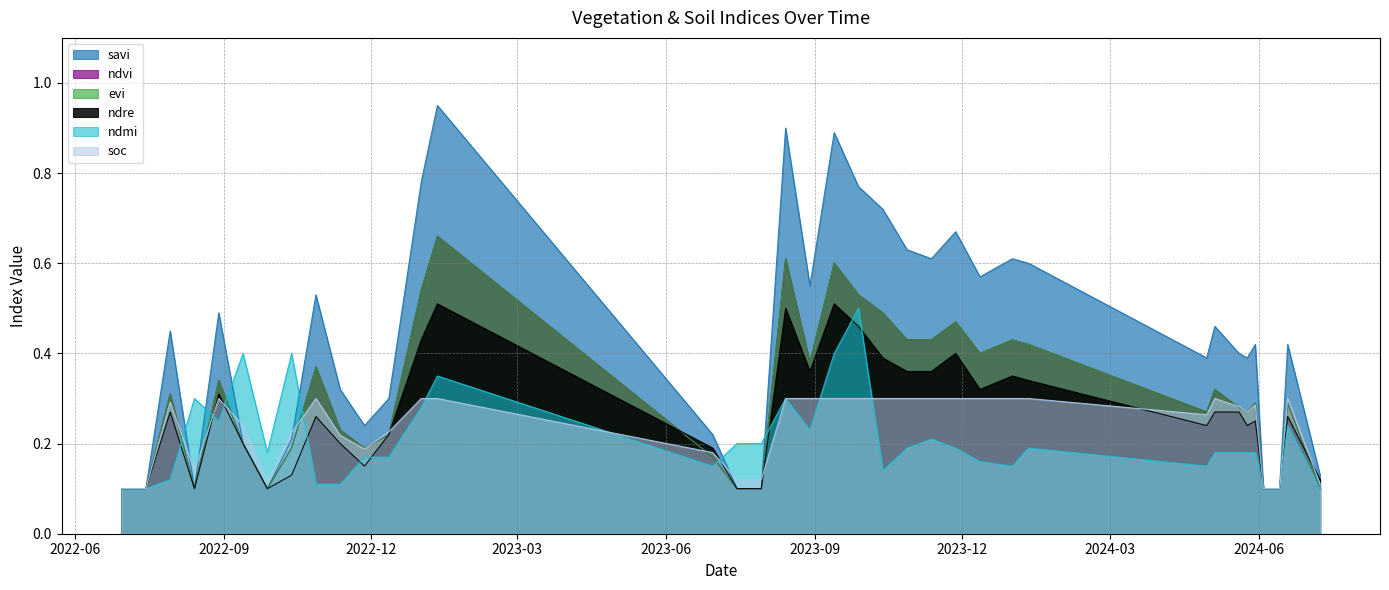

What is the average value of the ndvi series?

0.3